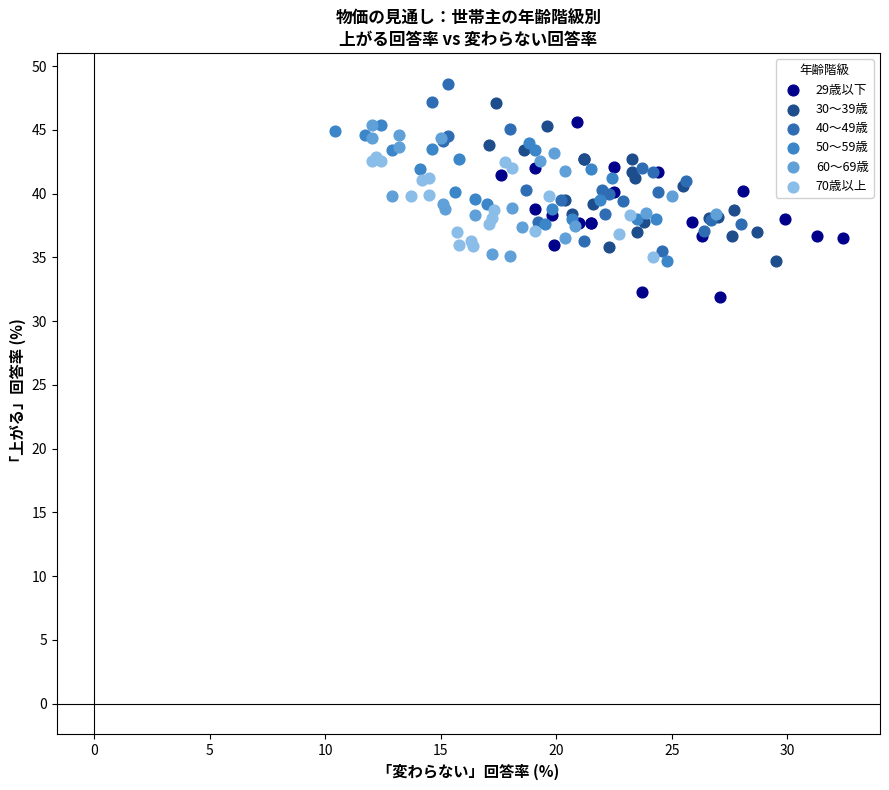

Which series reaches the minimum Y coordinate?

29歳以下